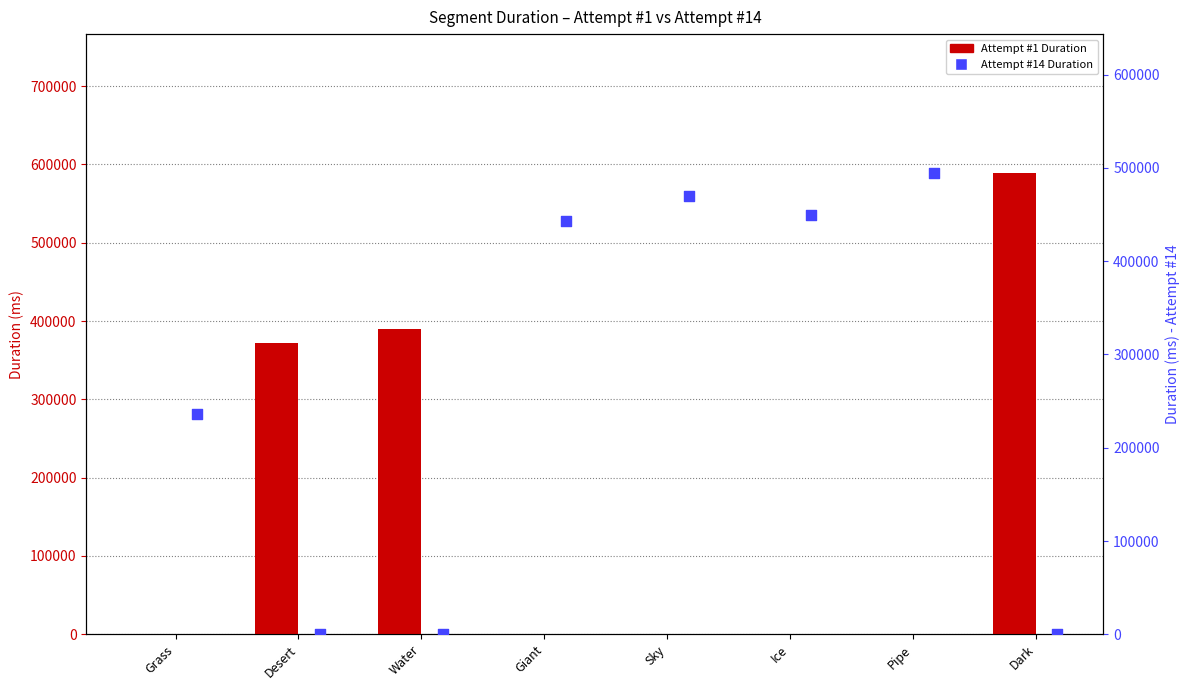

At how many categories does at least one series exceed 503674?

1